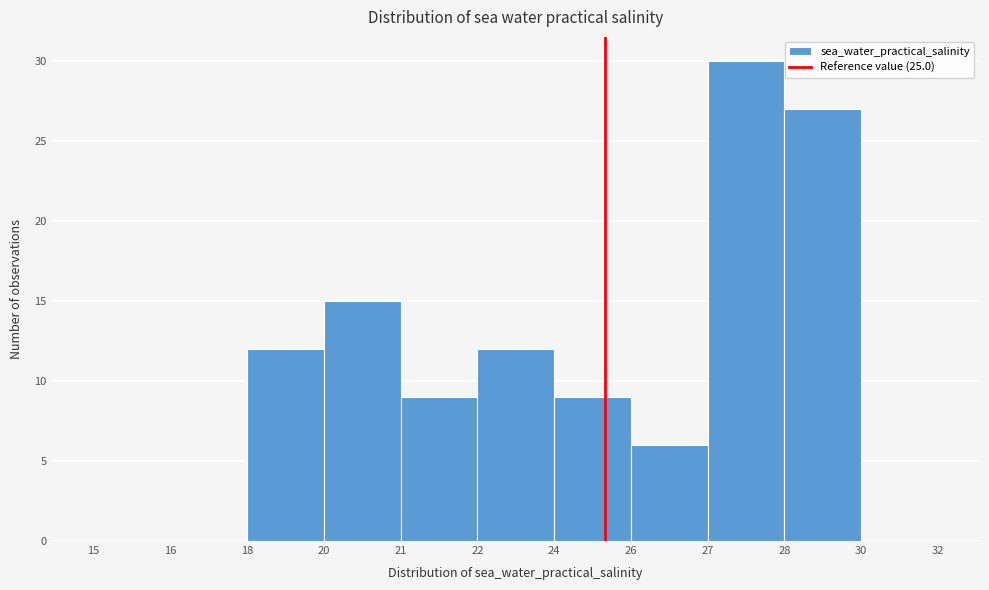

Reading left to right, extract all data points from this chart.

15=0	16=0	18=12	20=15	21=9	22=12	24=9	26=6	27=30	28=27	30=0